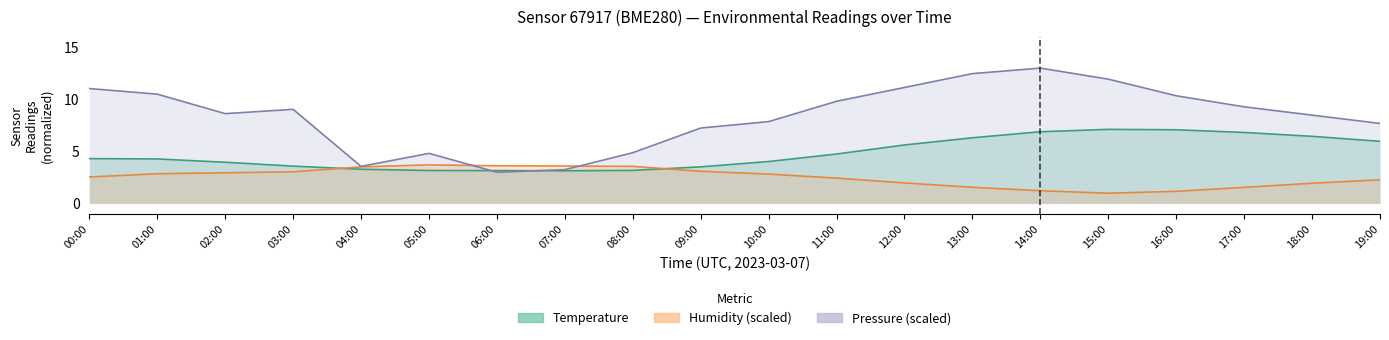

What is the label of the 13th point from the right?

07:00